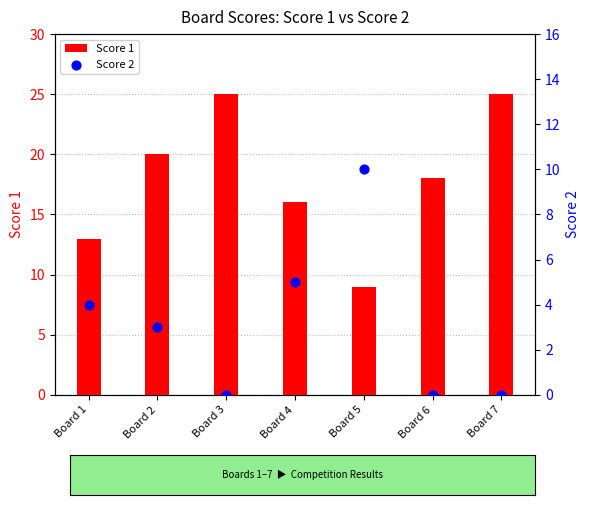

Which series reaches the maximum Y coordinate?

Score 1